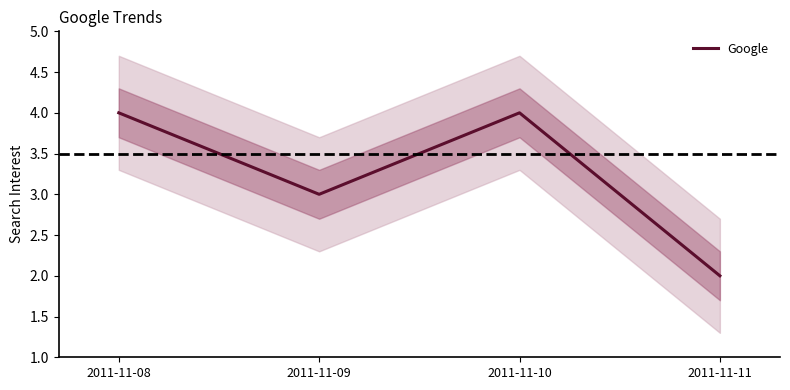

Which has a higher value, 2011-11-08 or 2011-11-09?

2011-11-08